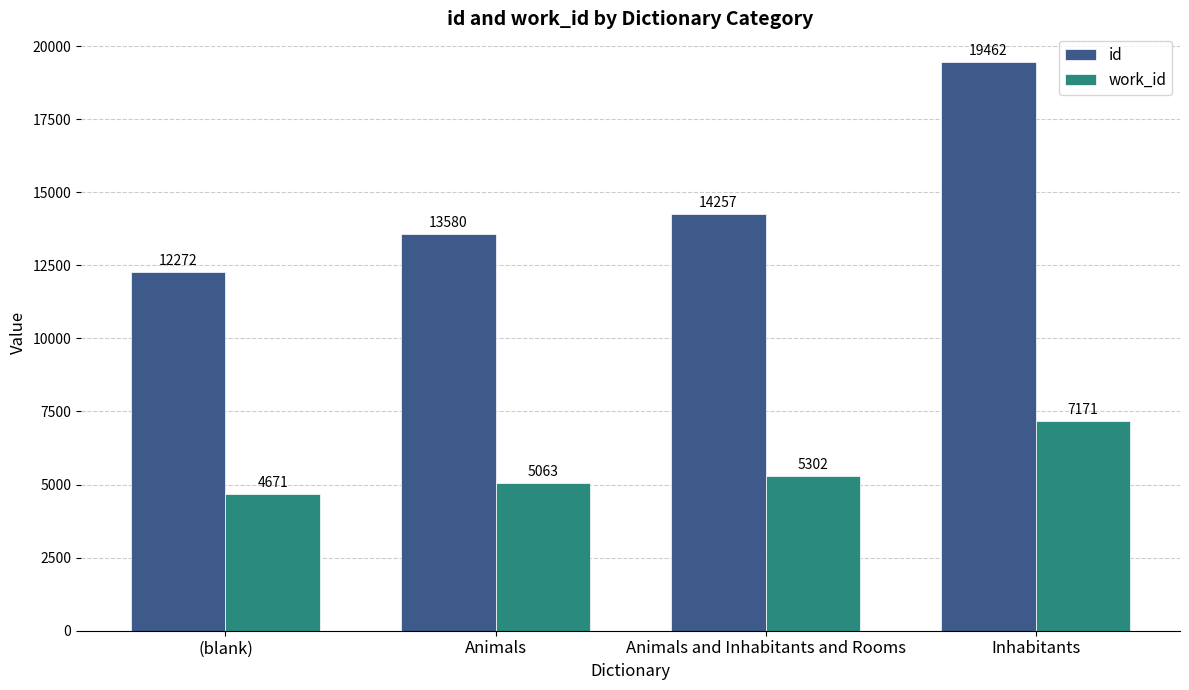

Does the chart contain stacked bars?

No